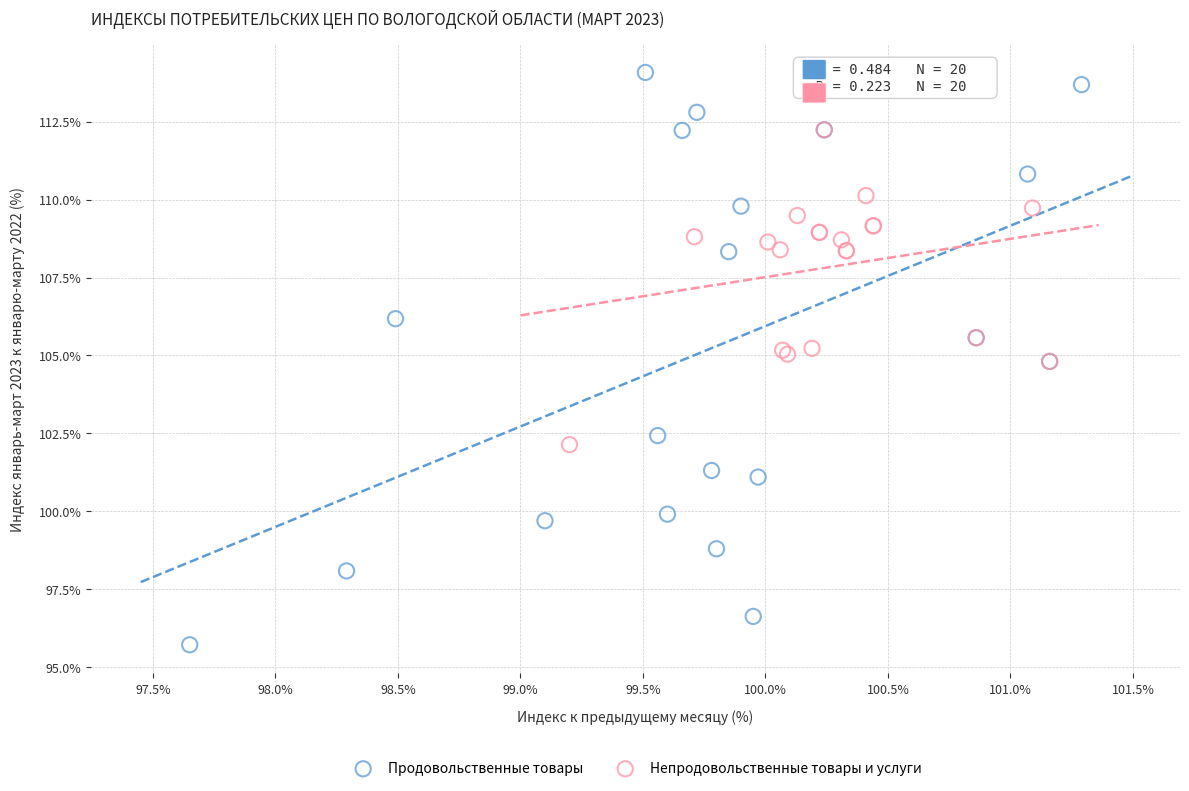

Which series contains the highest Y value?

Продовольственные товары